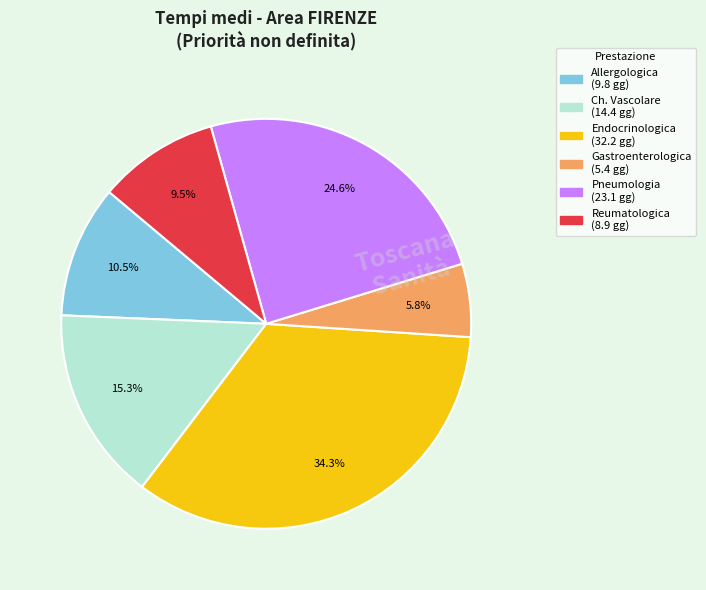

Is there a majority slice in this chart?

No